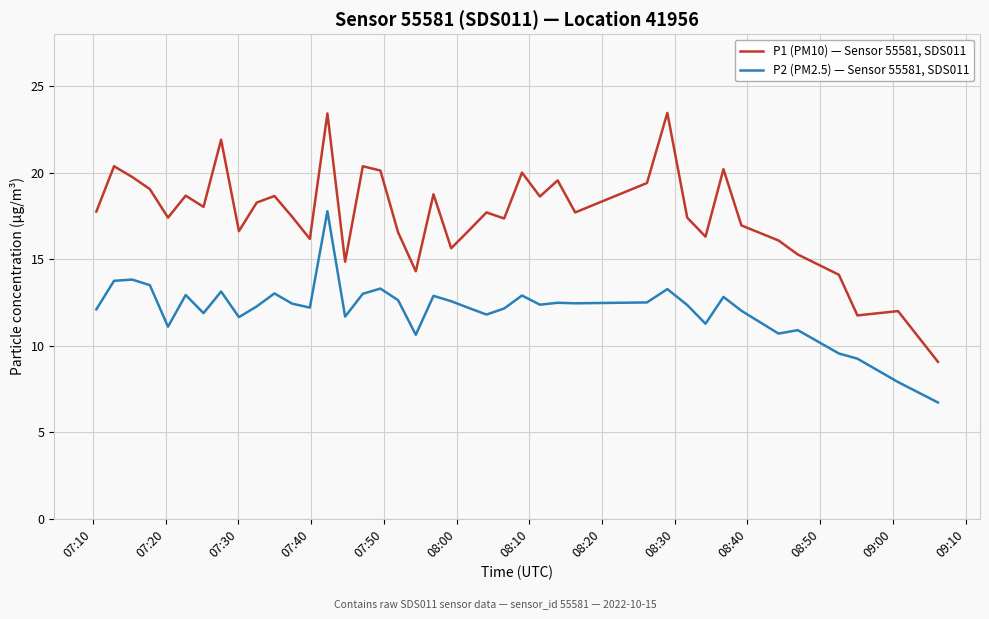

Which series has the largest total across all categories?

P1 (PM10) — Sensor 55581, SDS011